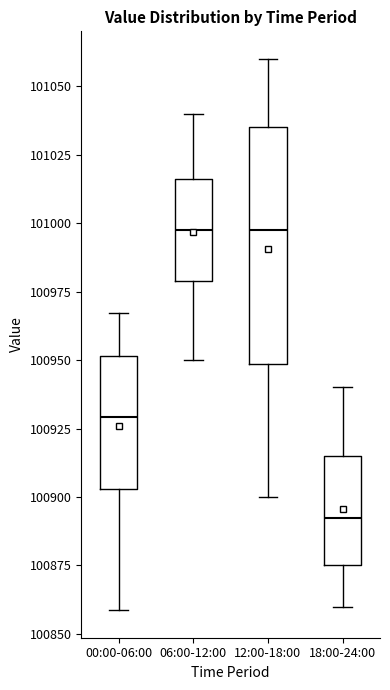

Comparing the boxes themselves (not the whiskers), which one is the tallest?

12:00-18:00